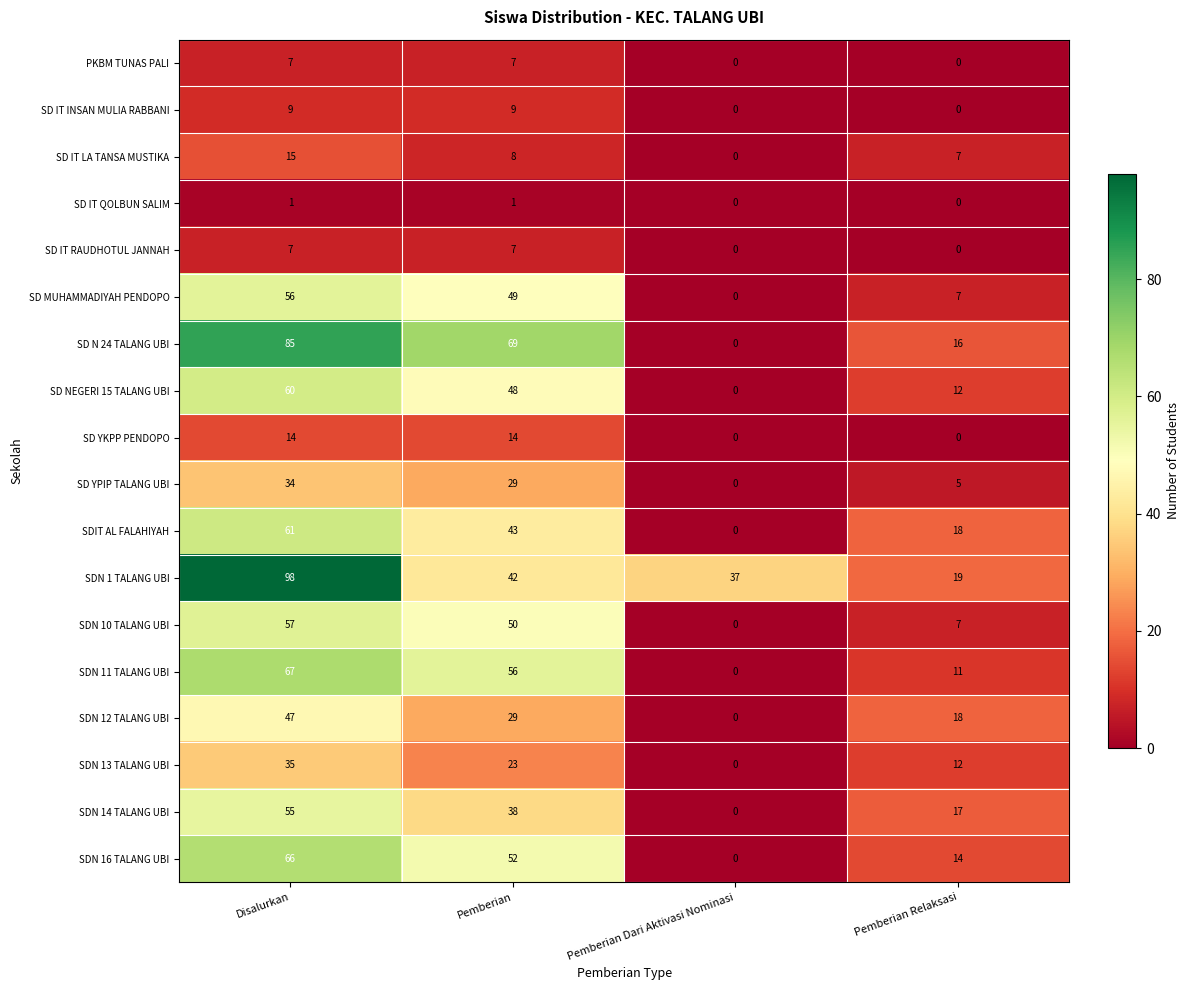

What is the maximum value shown in the chart?

98